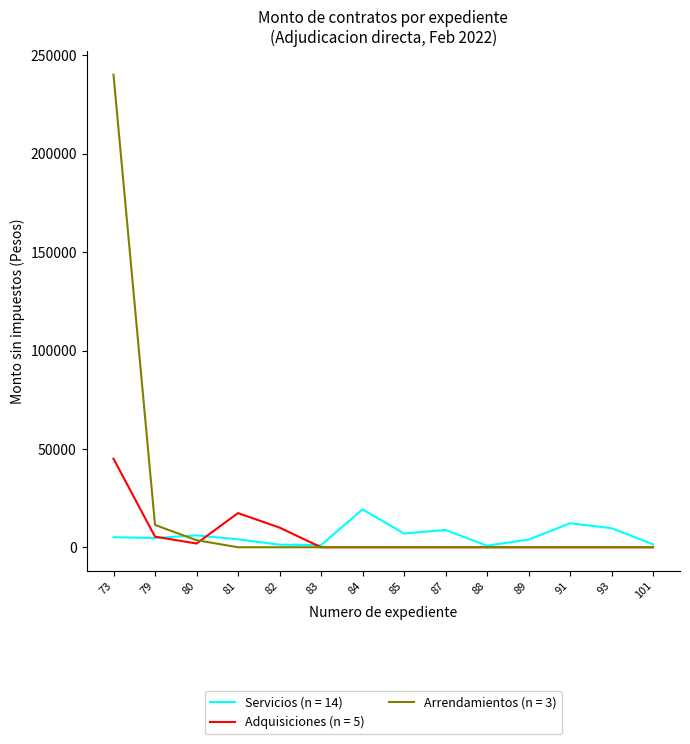

Which series has the largest range (max minus min)?

Arrendamientos (n = 3)